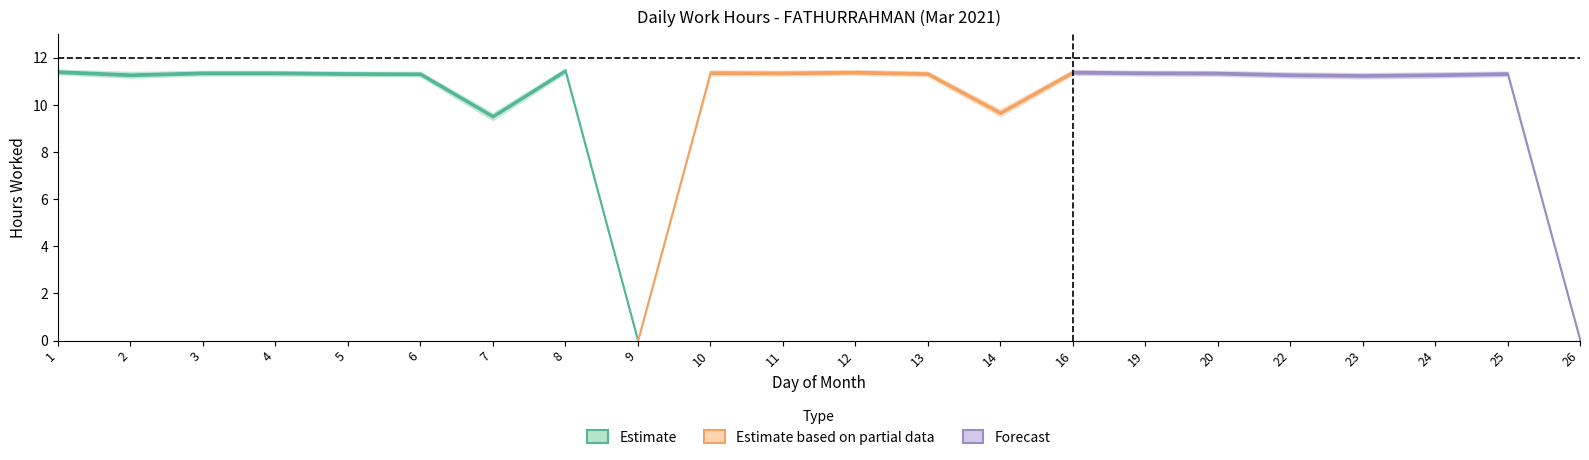

Does the chart display data point markers on the line(s)?

No